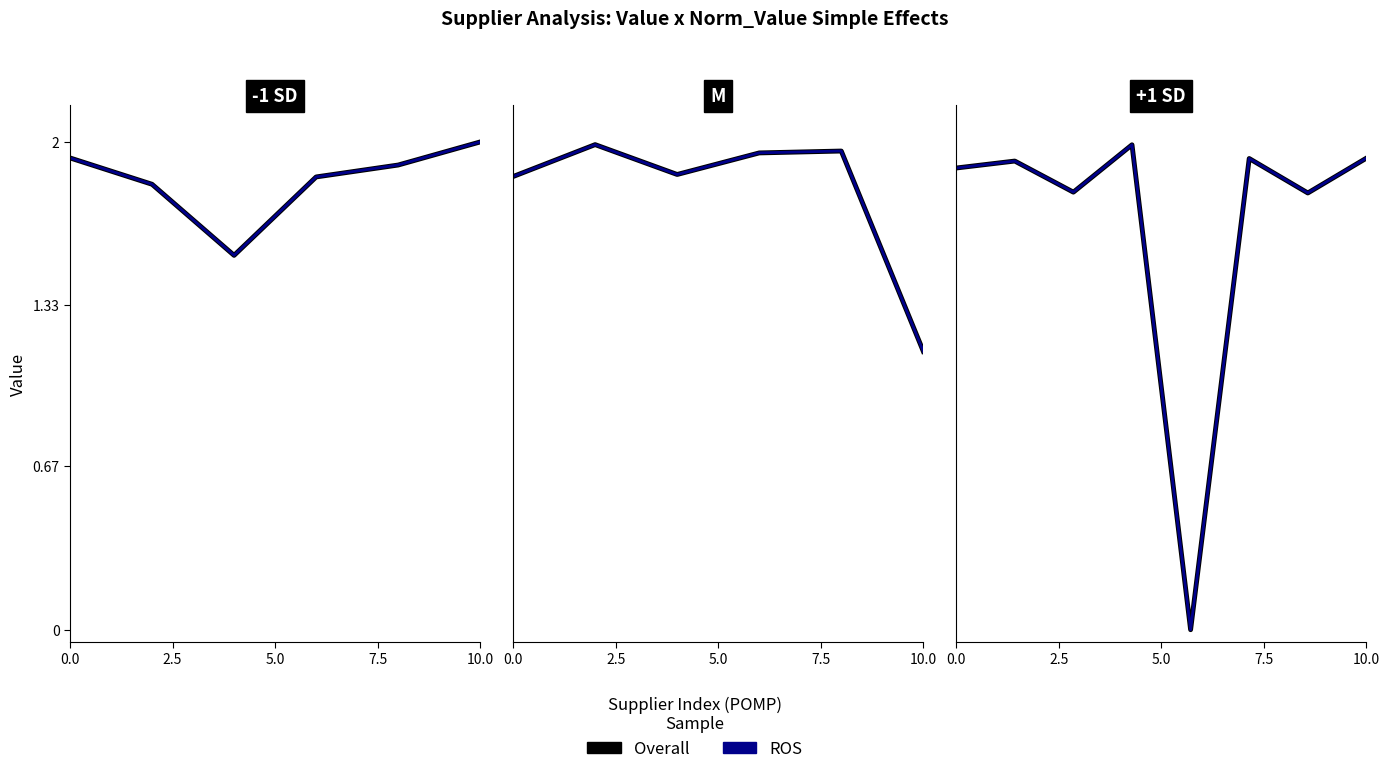

At which label is ROS closest to 0?

10.0